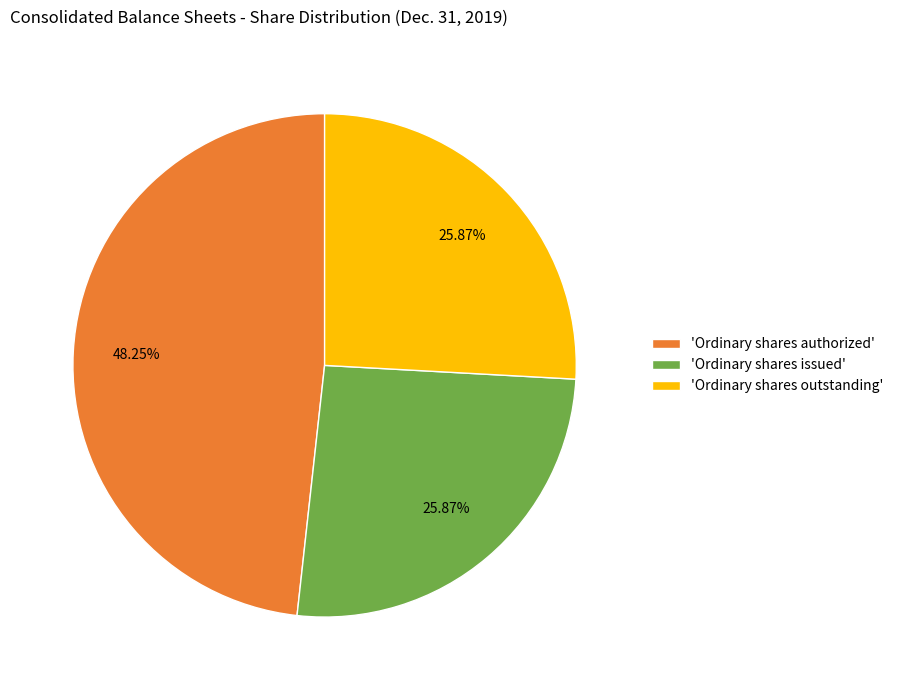

Combined, do 'Ordinary shares outstanding' and 'Ordinary shares issued' account for over 50%?

Yes